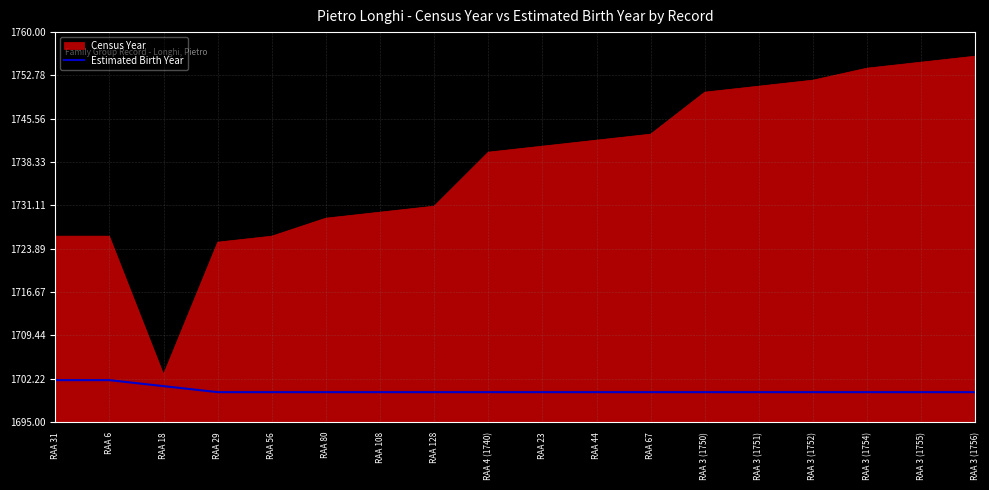

The Estimated Birth Year series shows 2393 at RAA 3 (1755). True or false?

False